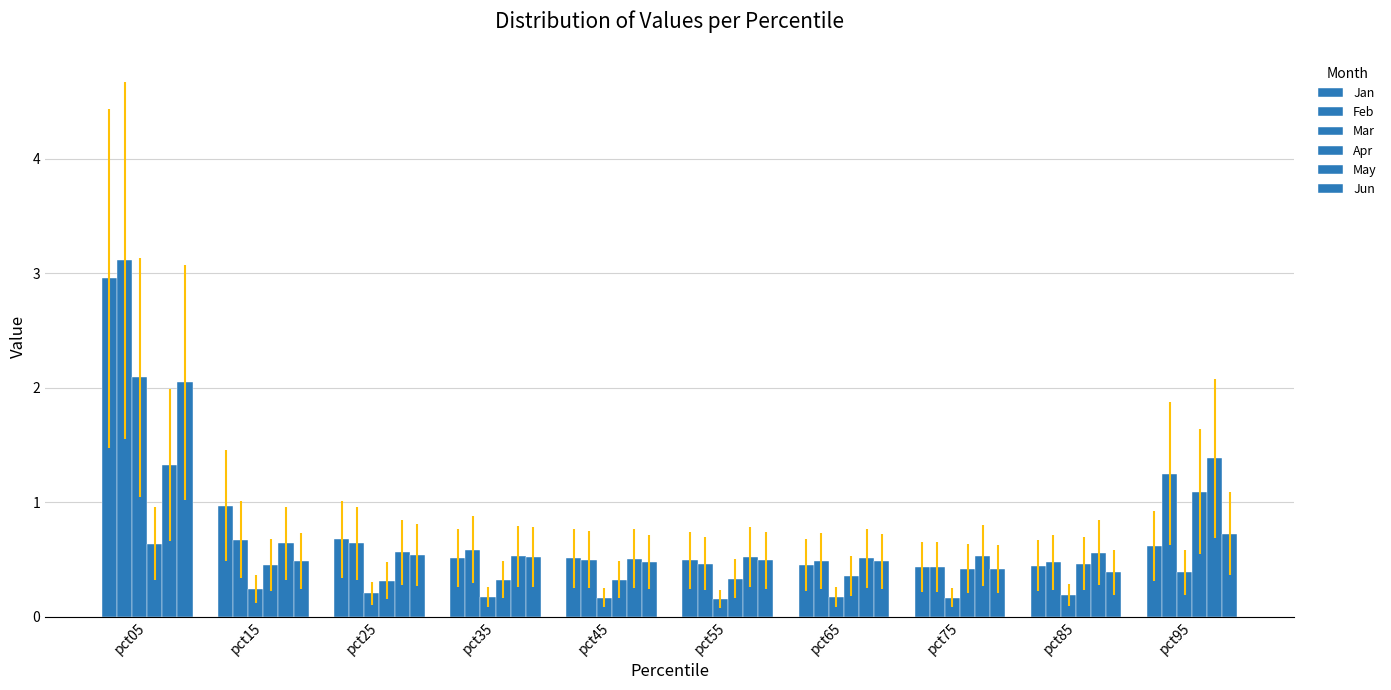

What is the average value of the Feb series?

0.9